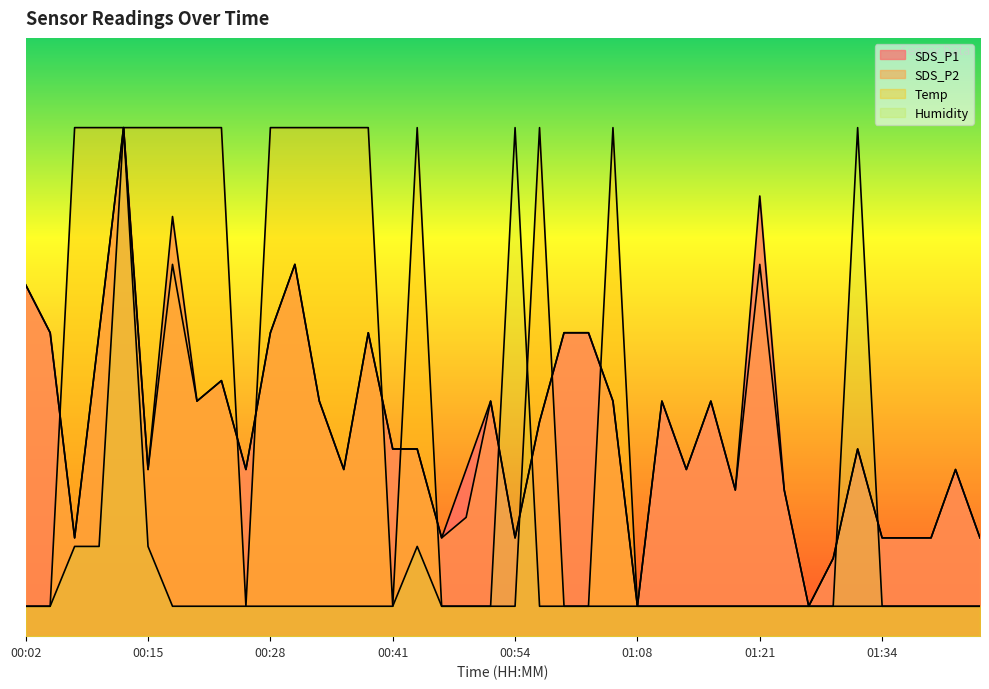

Which series has the largest range (max minus min)?

SDS_P1